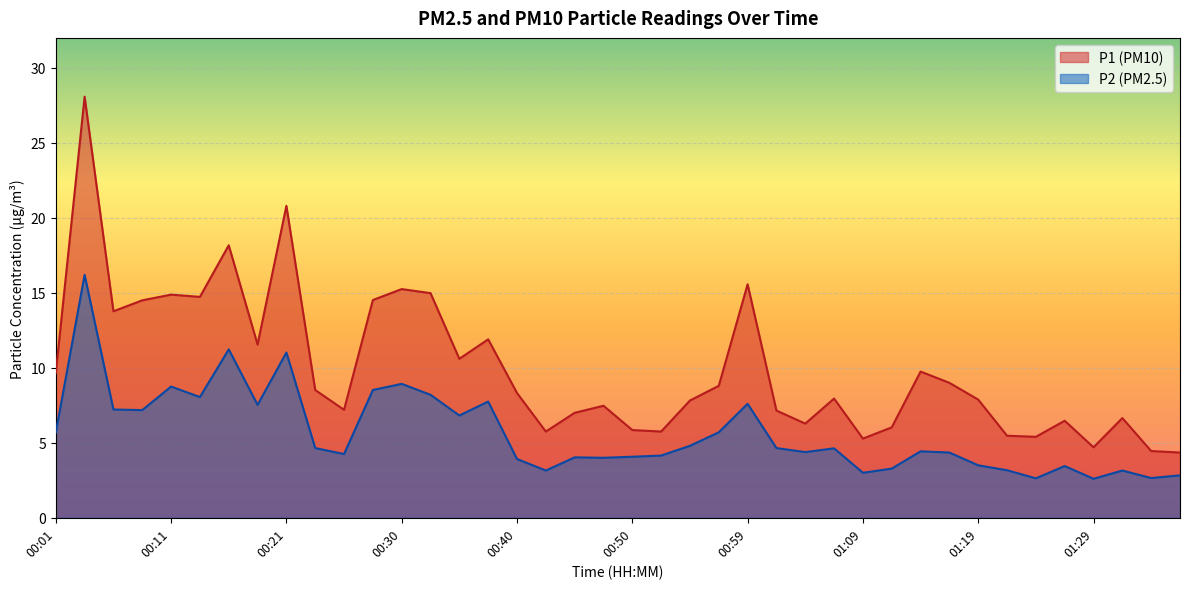

Which series has the largest range (max minus min)?

P1 (PM10)